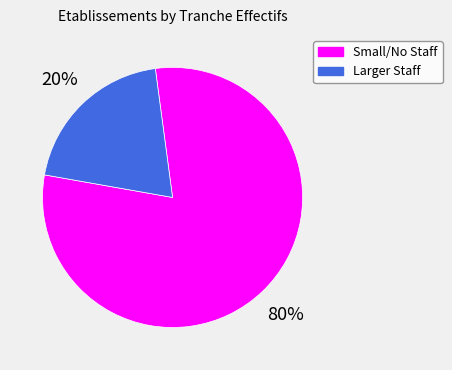

To the nearest percent, what is the average slice percentage?

50%